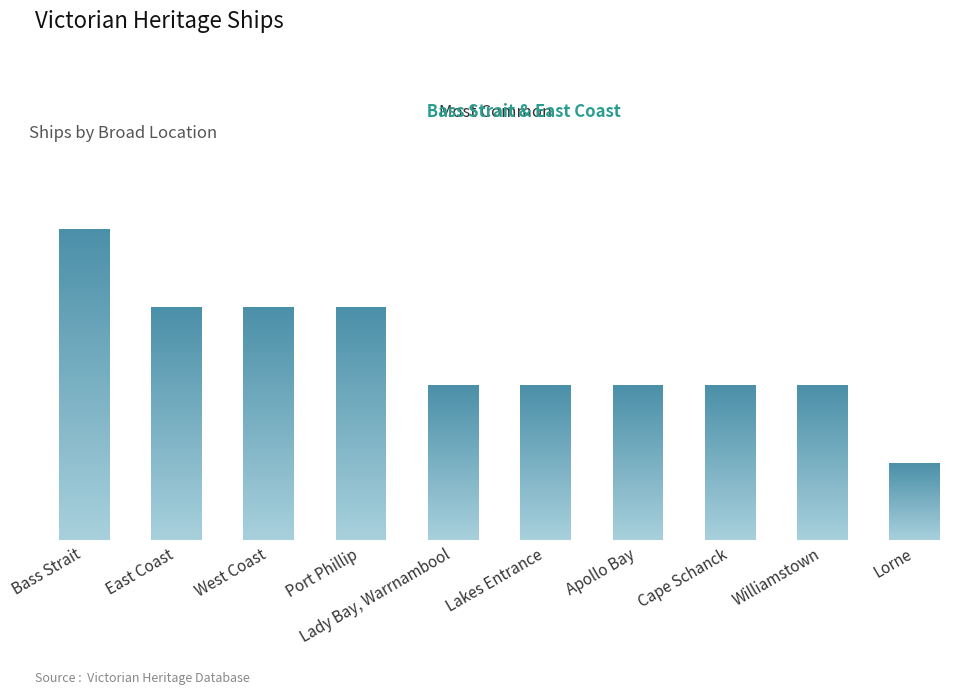

What is the label of the 9th bar from the left?

Williamstown